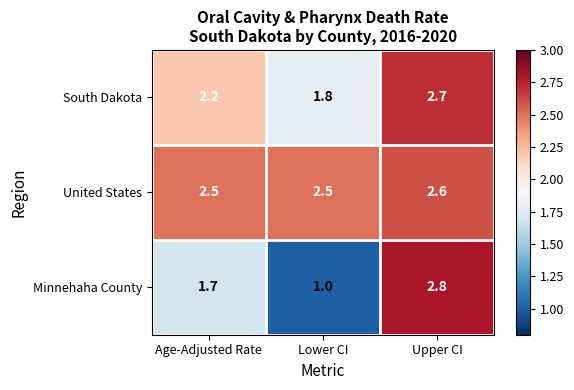

What is the greatest value displayed?

2.8